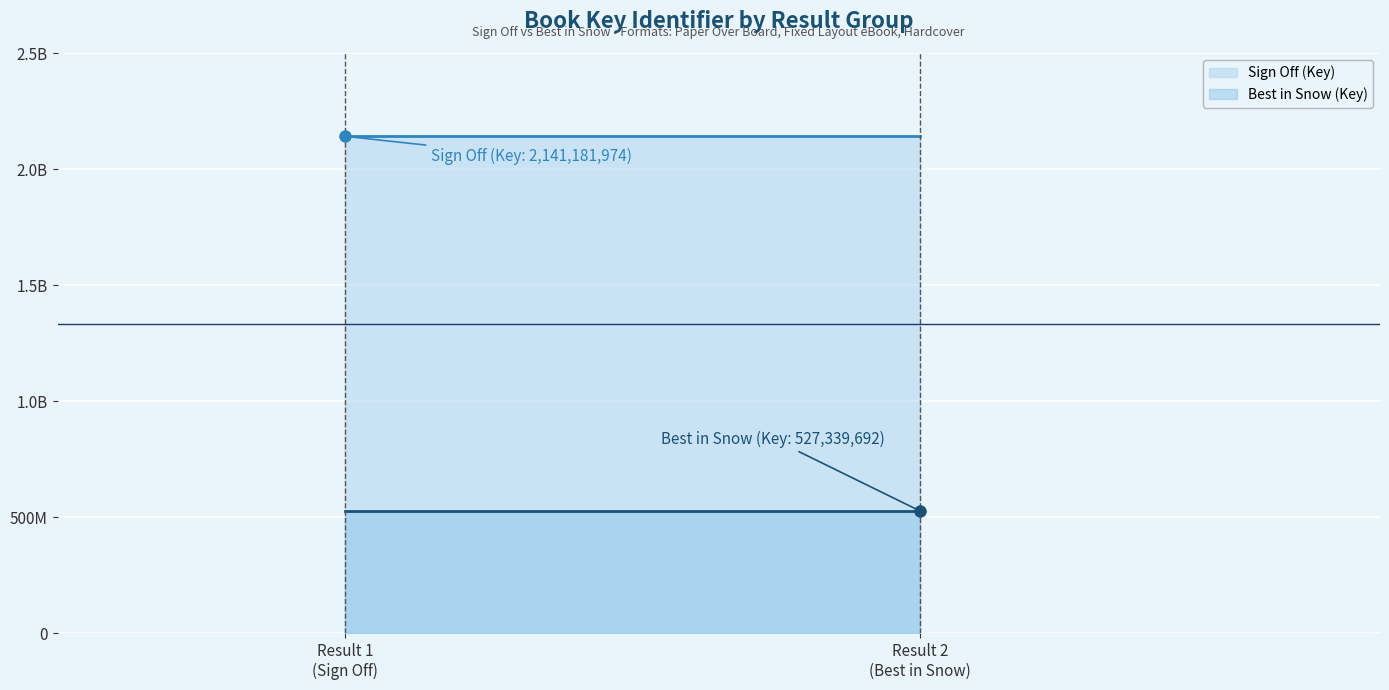

What is the change in value from Fixed Layout eBook (Sign Off) to Hardcover?

-1613842282